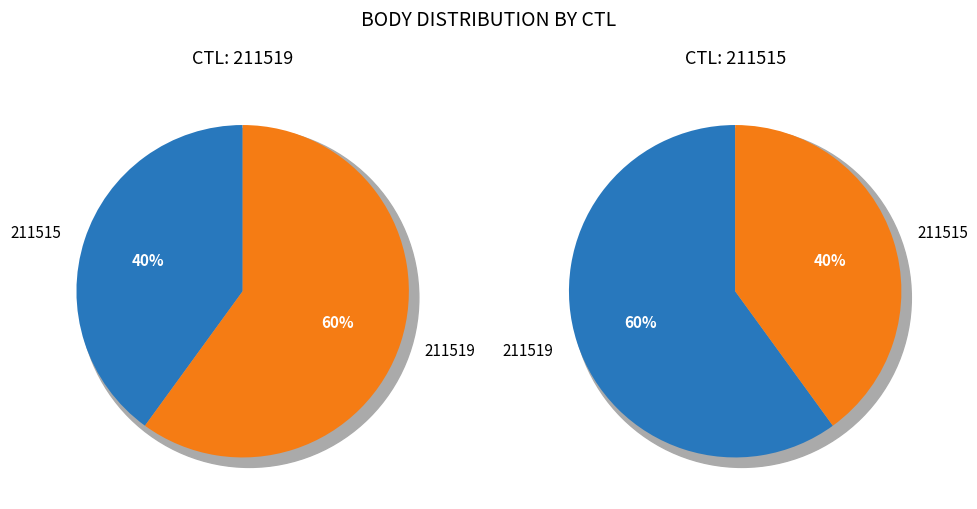

What is the total percentage of 211515 and 211519?

100.0%